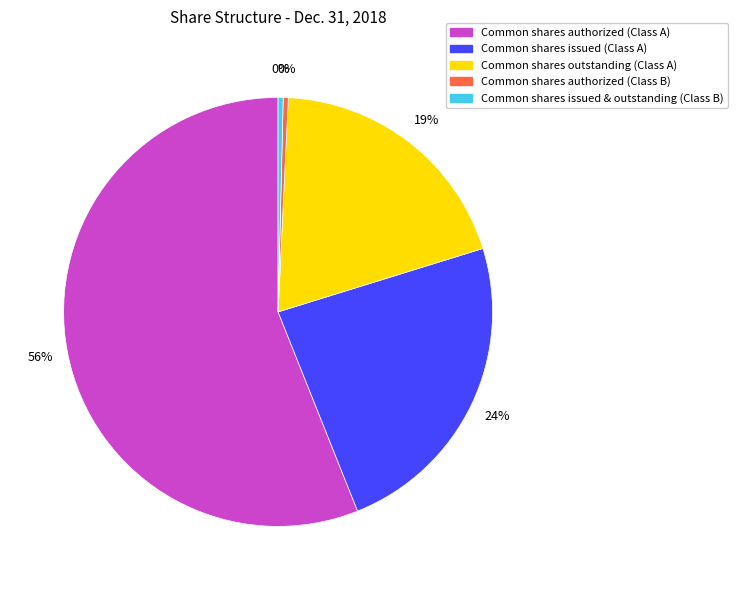

Approximately how many times larger is the value at Common shares authorized (Class A) compared to Common shares issued & outstanding (Class B)?

147.0